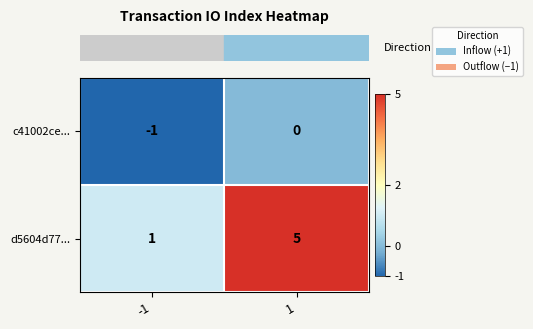

What is the spread (max minus min) of values at -1?

2